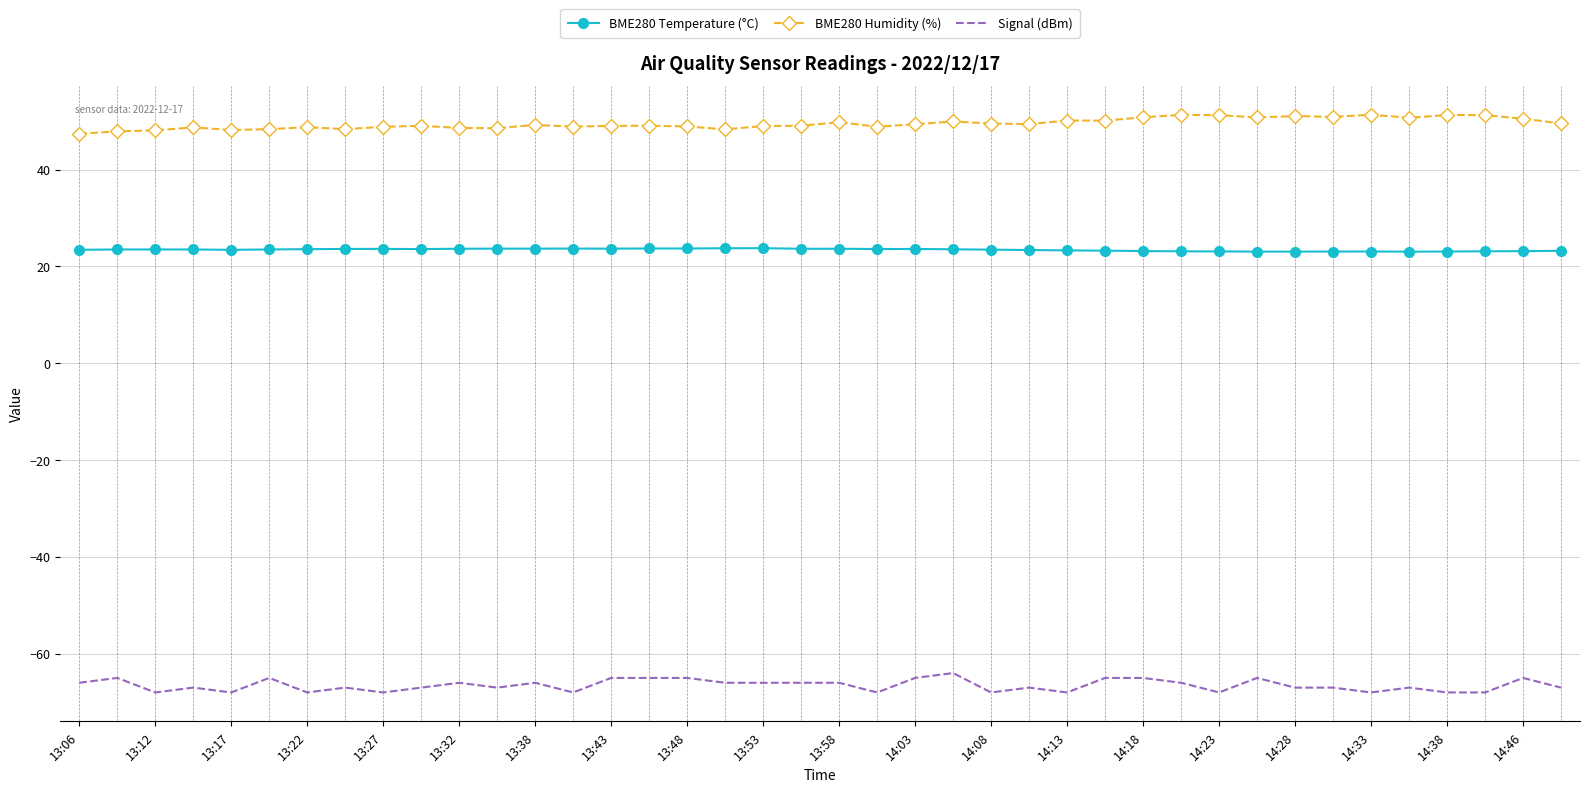

True or false: BME280 Humidity (%) and BME280 Temperature (°C) intersect in this chart.

False